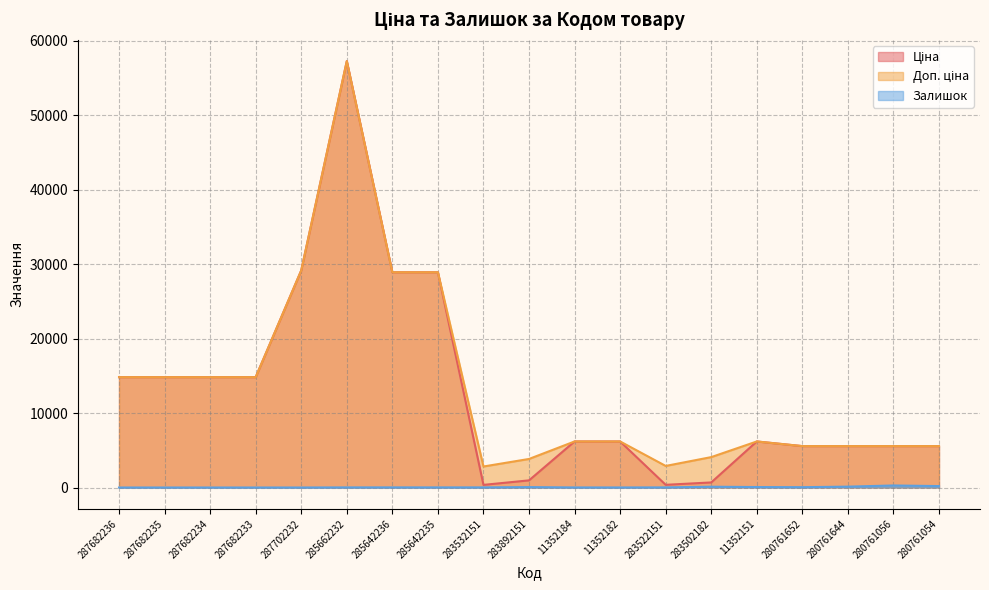

What is the total value across all series at 11352151?

12427.1